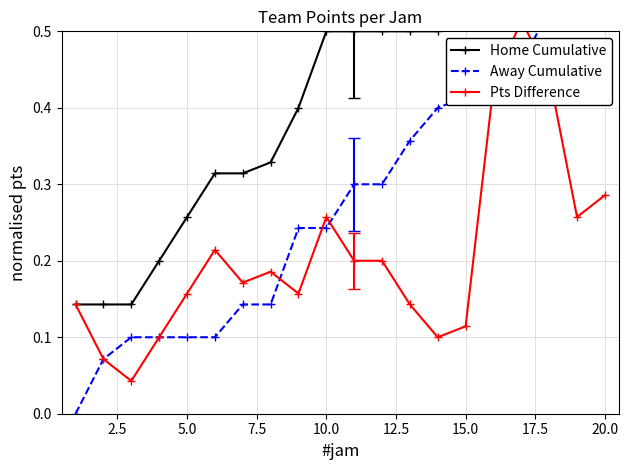

What is the sum of all Away Cumulative values?

5.8